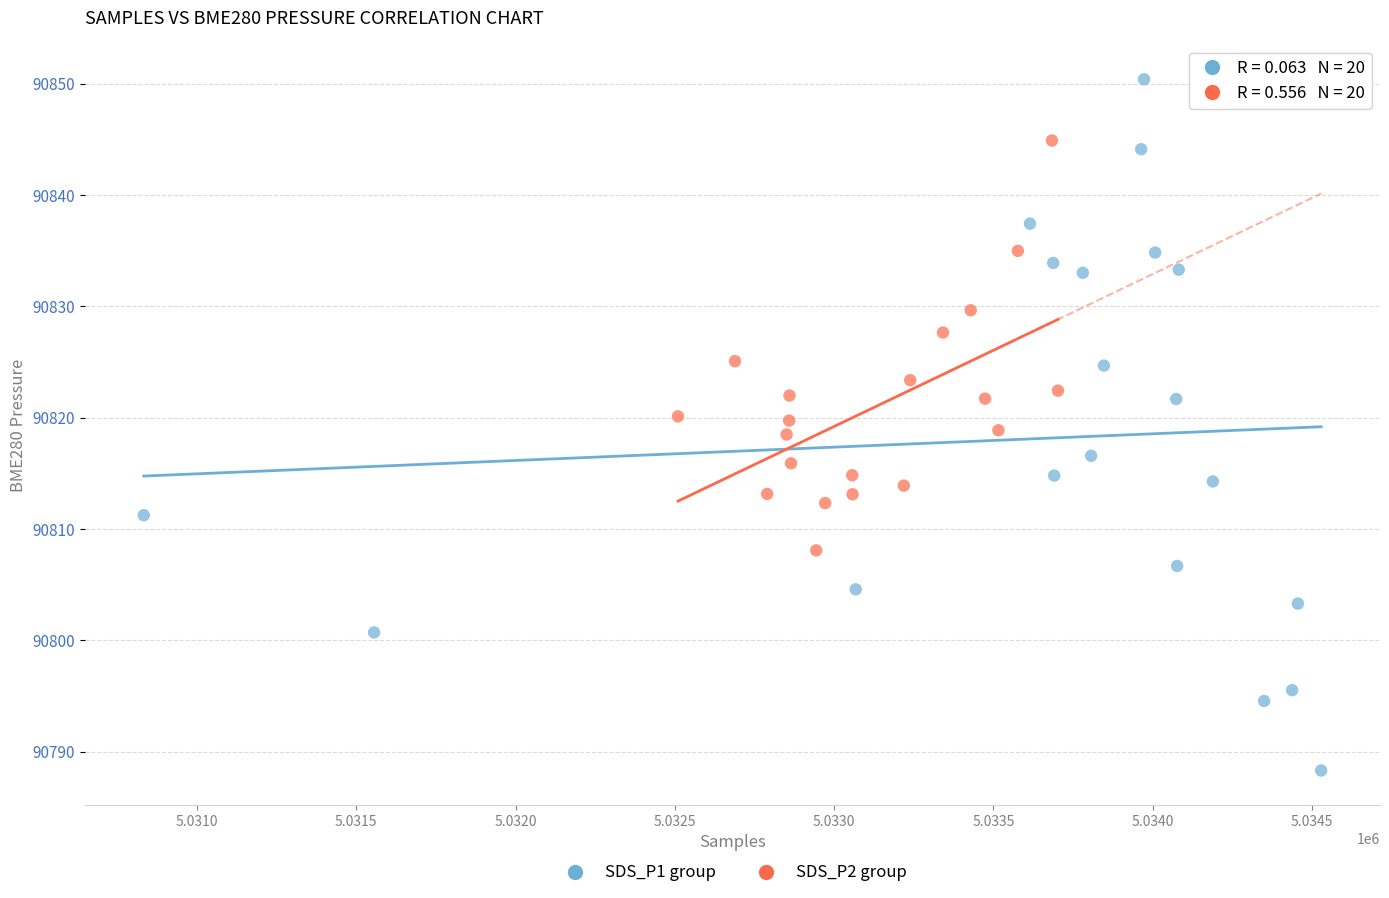

Which series reaches the maximum Y coordinate?

SDS_P1 group